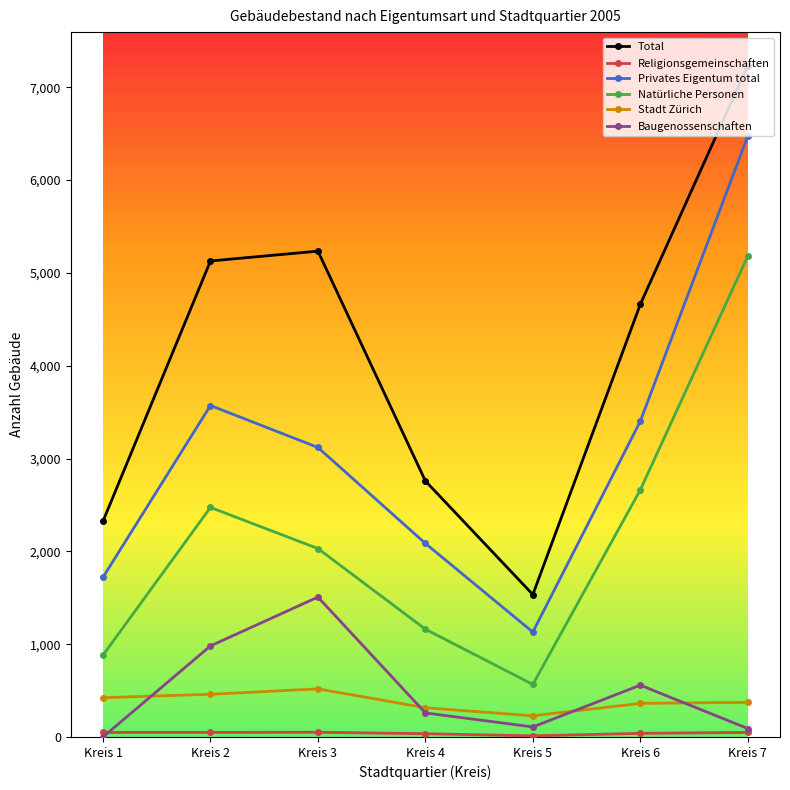

True or false: Stadt Zürich and Privates Eigentum total intersect in this chart.

False